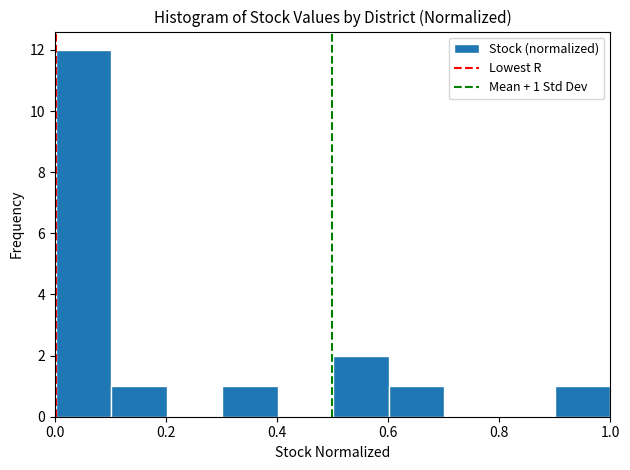

Which range on the x-axis has the tallest bar?

0.0 to 0.1